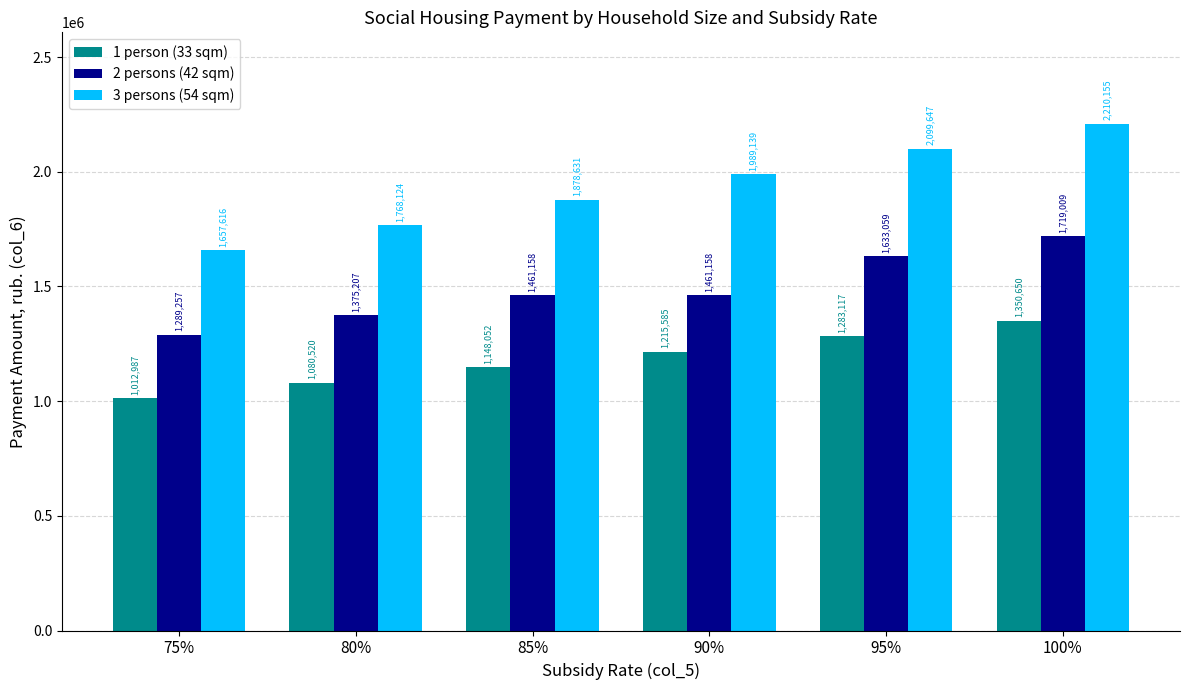

Which series has the largest range (max minus min)?

3 persons (54 sqm)